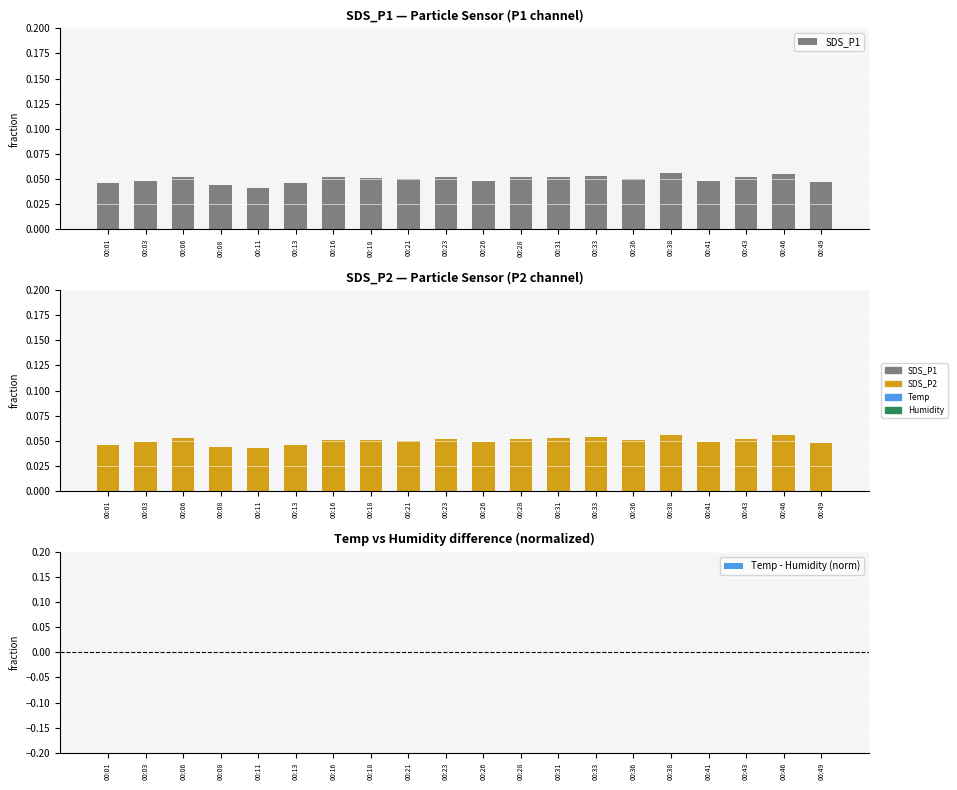

At which category is the sum across all series the highest?

00:38